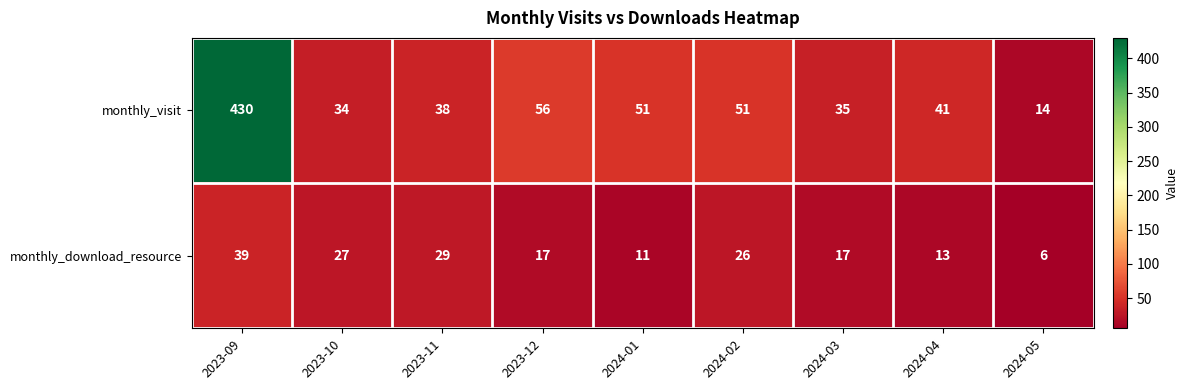

Reading right to left, list all the values displayed in this chart.

monthly_visit: 2024-05=14	2024-04=41	2024-03=35	2024-02=51	2024-01=51	2023-12=56	2023-11=38	2023-10=34	2023-09=430
monthly_download_resource: 2024-05=6	2024-04=13	2024-03=17	2024-02=26	2024-01=11	2023-12=17	2023-11=29	2023-10=27	2023-09=39